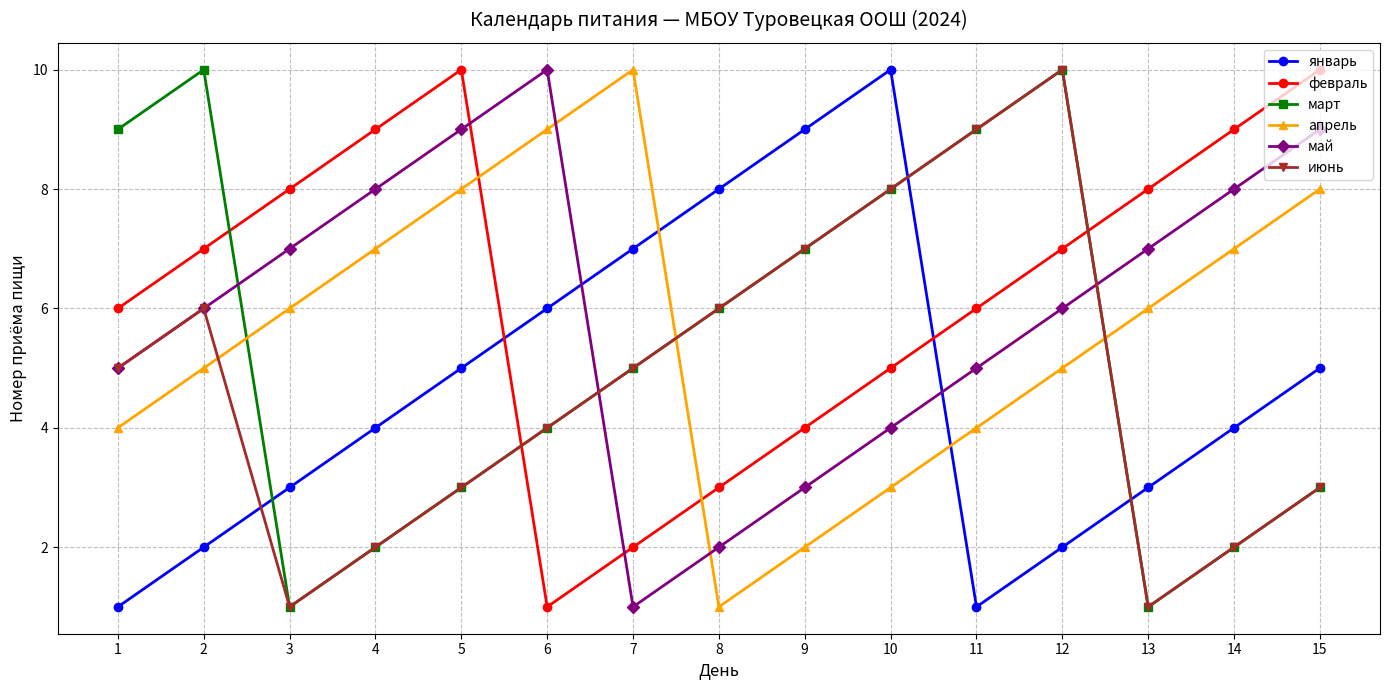

Does the chart display data point markers on the line(s)?

Yes